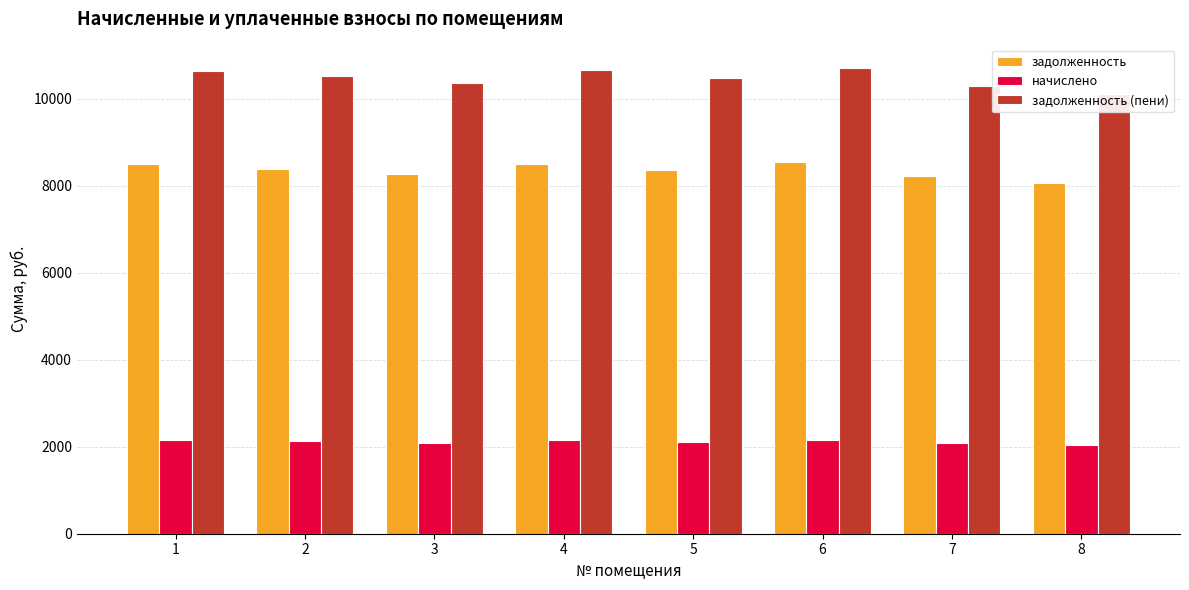

What is the difference between the задолженность values at 7 and 1?

268.8